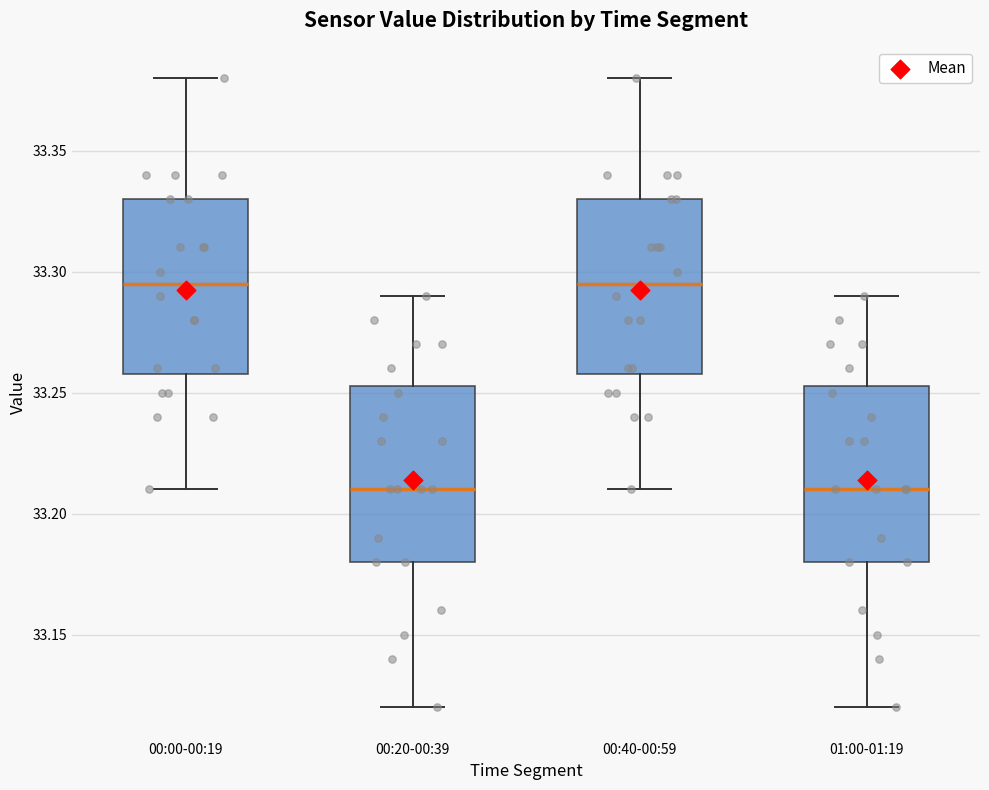

Reading left to right, transcribe this box plot: for each box, give where its median line is, the range the box spans, and where its two whiskers end, as read against the y-axis. The values are not printed on the chart, so give them approximately, as read against the axis.

00:00-00:19: median 33.295, box 33.260 to 33.330, whiskers 33.210 to 33.380
00:20-00:39: median 33.210, box 33.180 to 33.255, whiskers 33.120 to 33.290
00:40-00:59: median 33.295, box 33.260 to 33.330, whiskers 33.210 to 33.380
01:00-01:19: median 33.210, box 33.180 to 33.255, whiskers 33.120 to 33.290